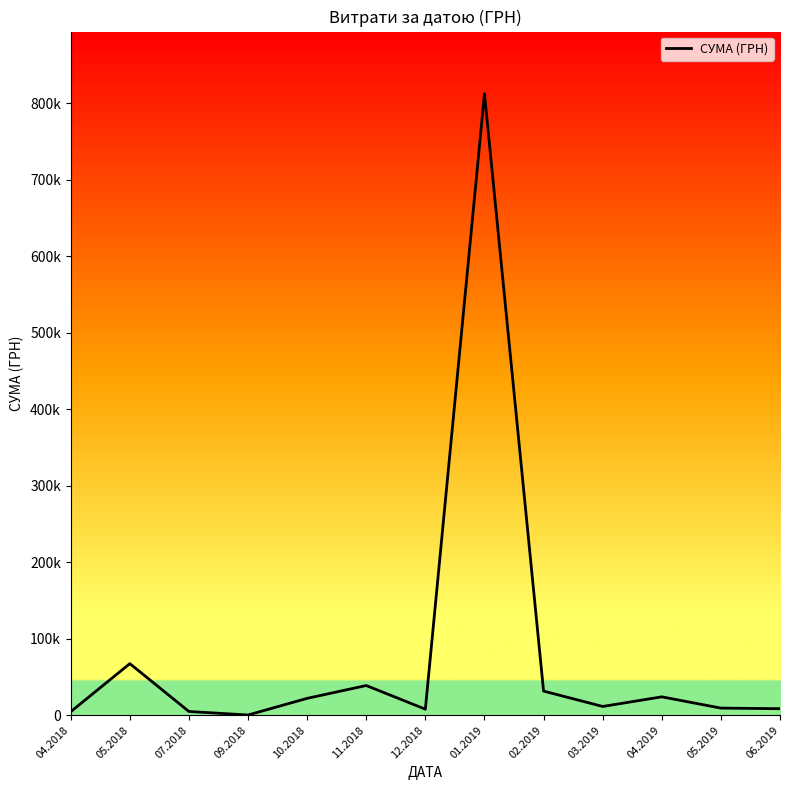

Does the chart display data point markers on the line(s)?

No